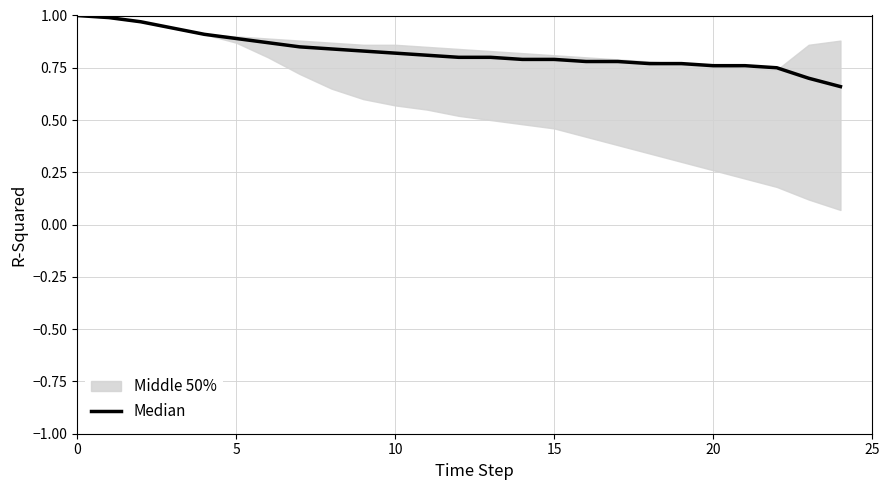

Reading right to left, transcribe all the data shown in this chart.

0.7	0.7	0.8	0.8	0.8	0.8	0.8	0.8	0.8	0.8	0.8	0.8	0.8	0.8	0.8	0.8	0.8	0.8	0.9	0.9	0.9	0.9	1.0	1.0	1.0